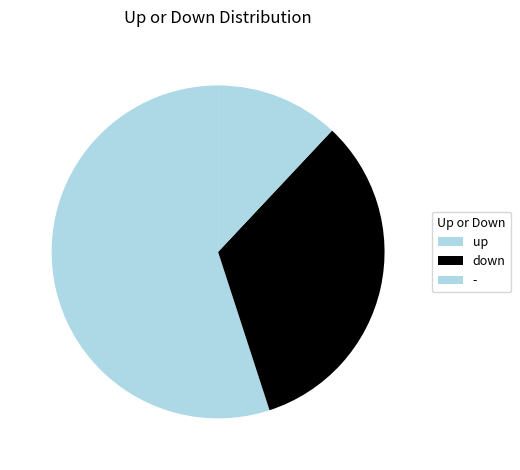

Which slice represents more than half of the pie?

up